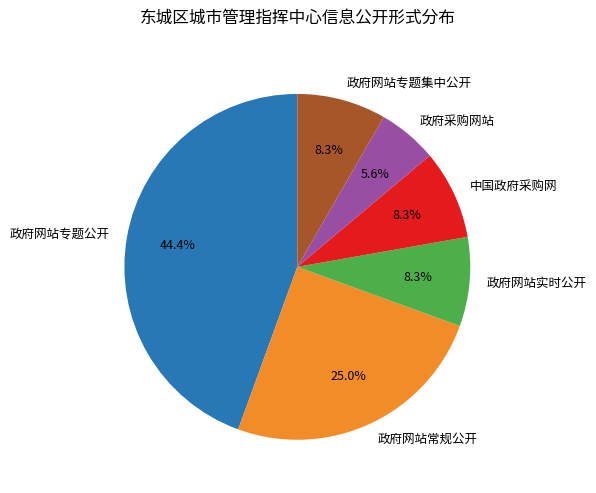

Is there a majority slice in this chart?

No